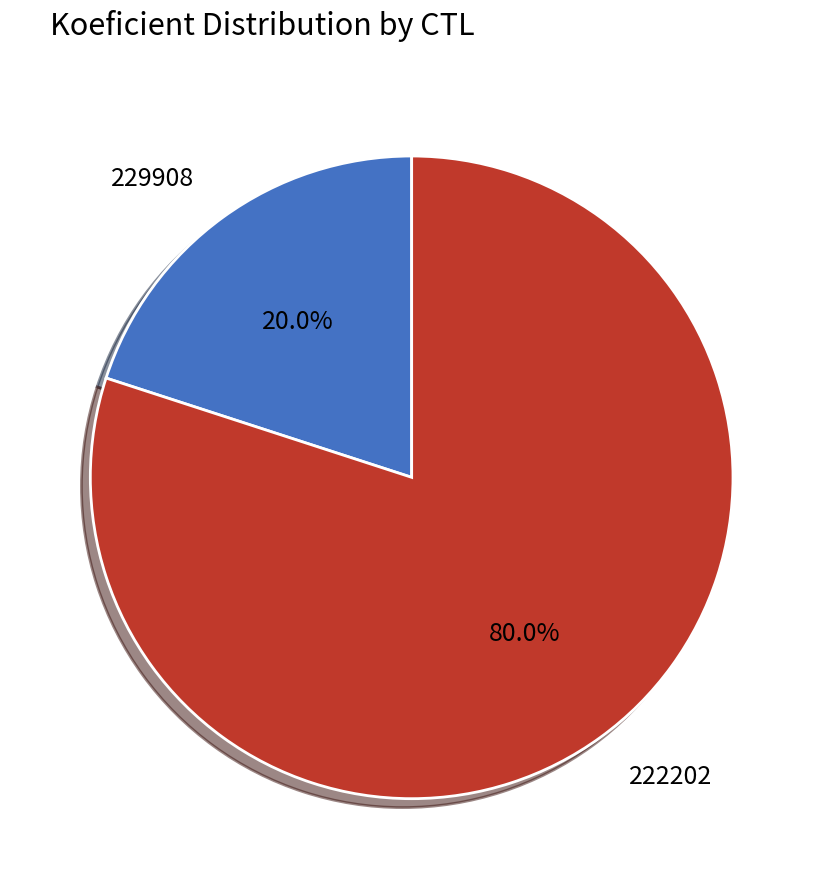

Do 229908 and 222202 together represent more than half of the pie?

Yes